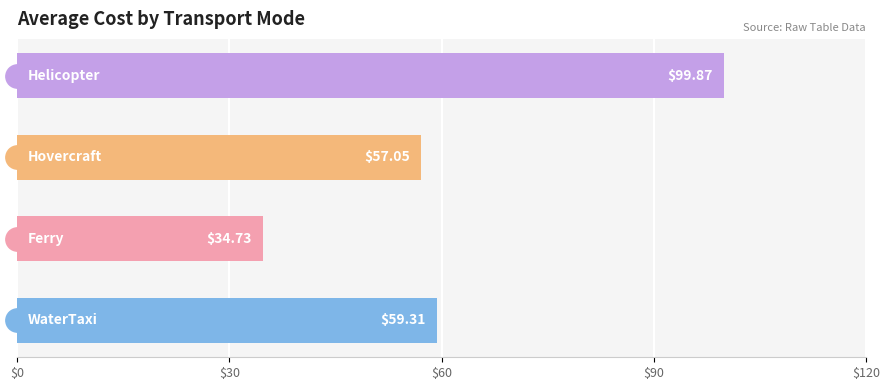

What is the change in value from $30 to $60?

+22.3